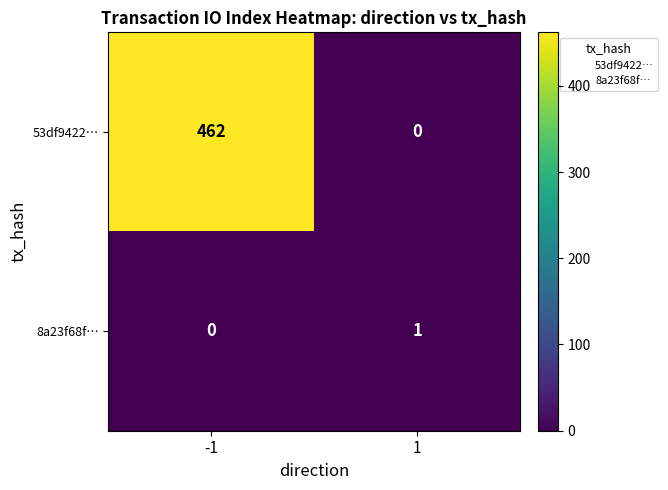

Which series has the largest total across all categories?

53df9422…